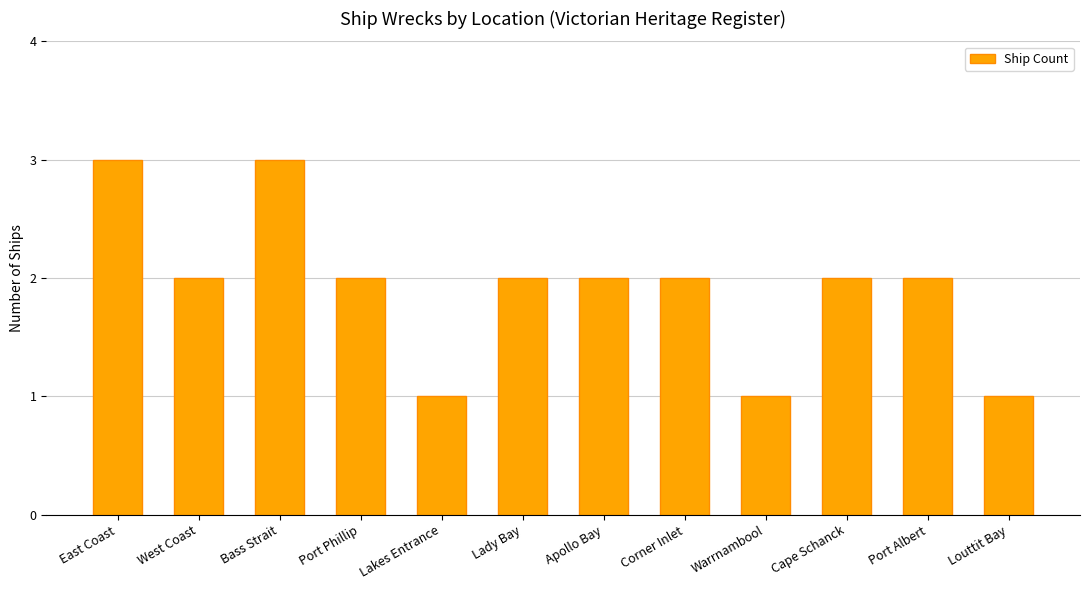

What is the difference between the maximum and second lowest values?

2